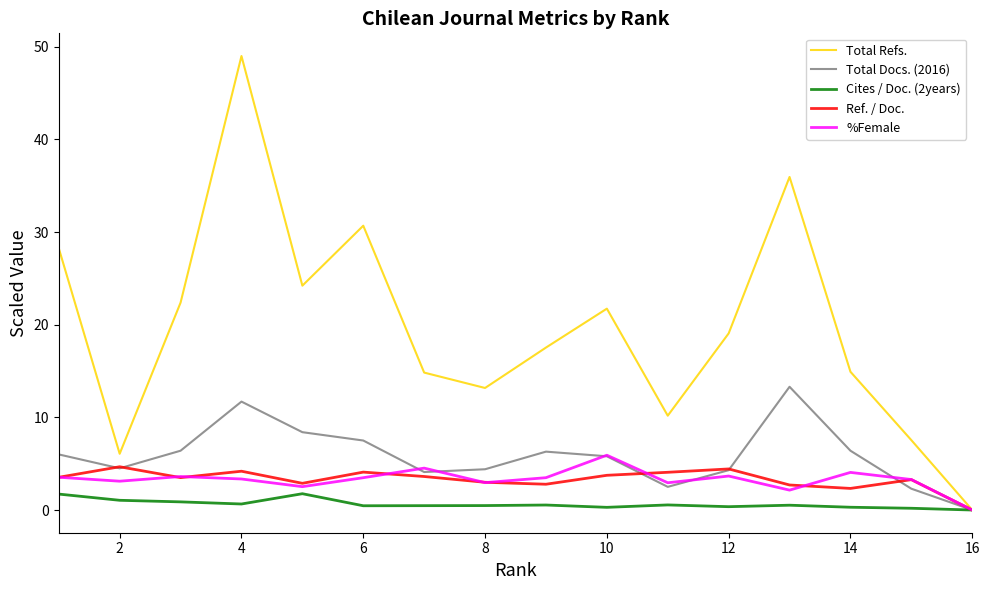

Which series has the largest total across all categories?

Total Refs.